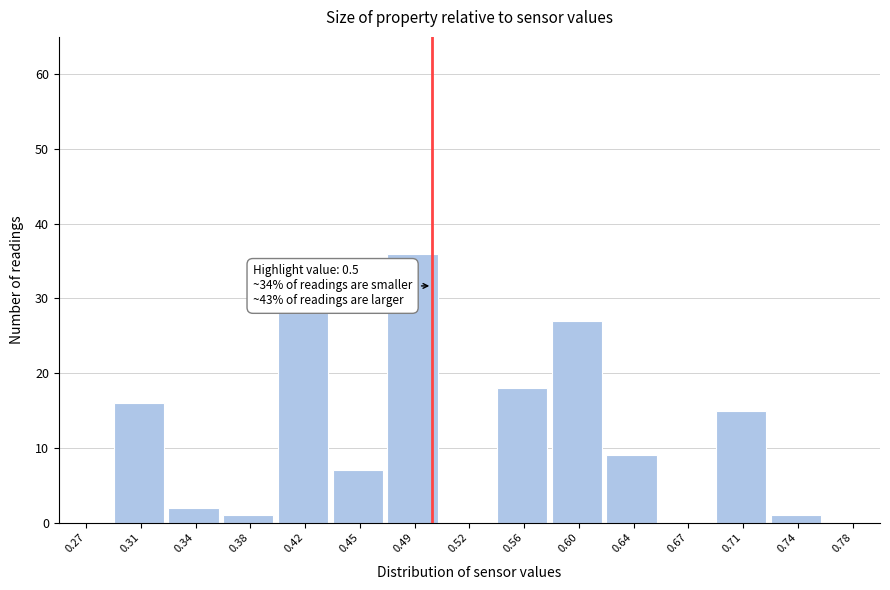

Which range on the x-axis has the tallest bar?

0.470 to 0.505